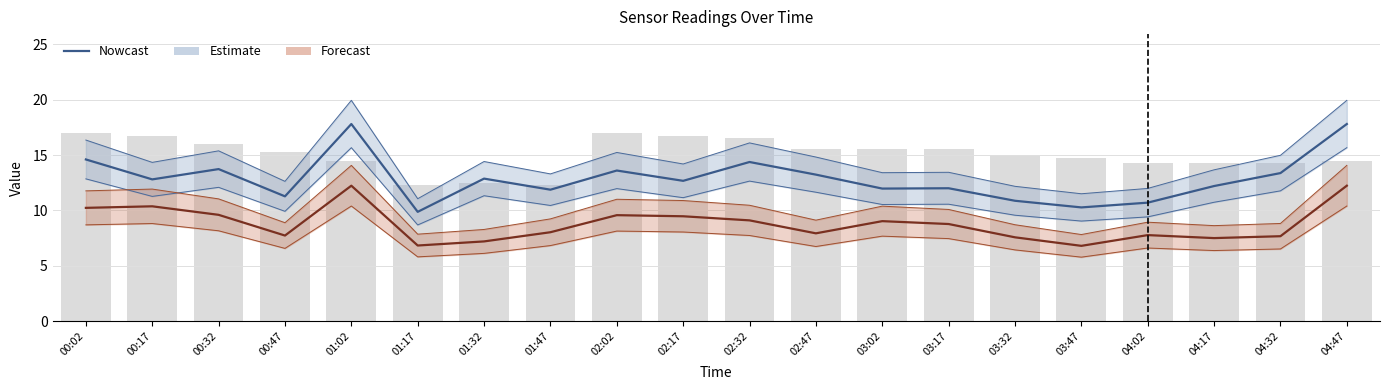

What is the minimum value shown in the chart?

6.8